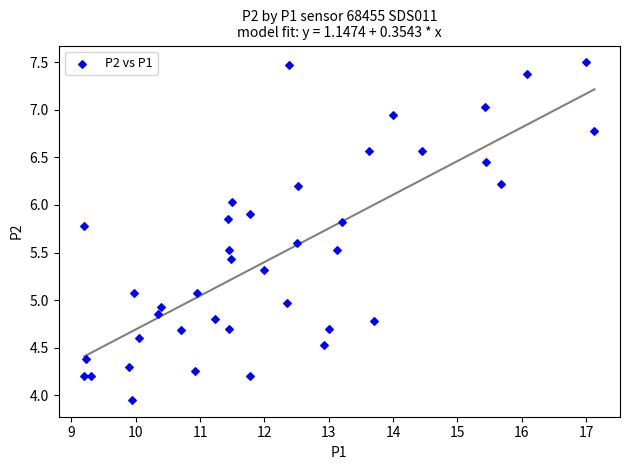

What is the range of X values (max minus min)?

7.9